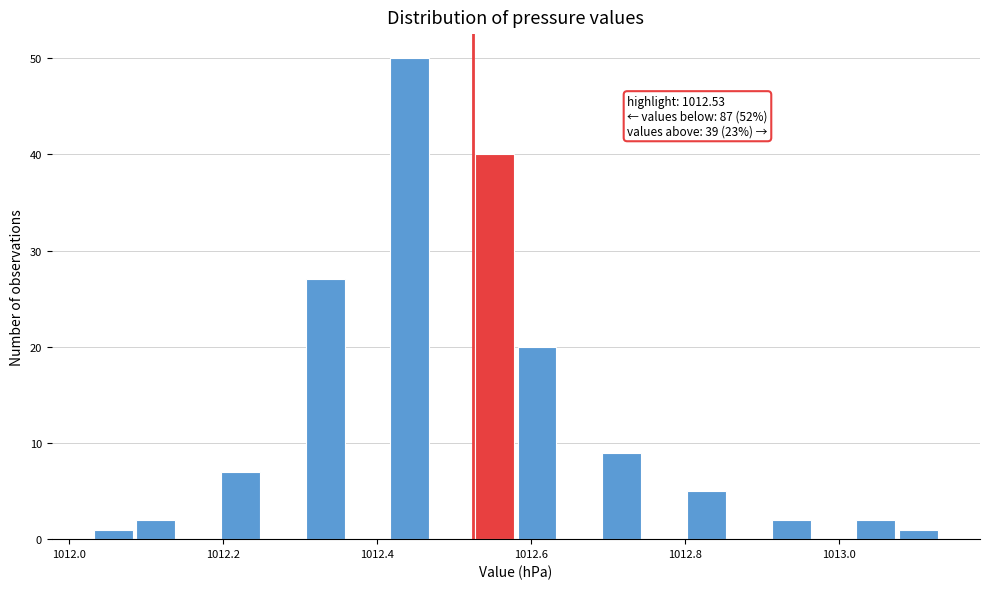

Read against the x-axis, roughly where is the centre of the tallest bar?

1012.44